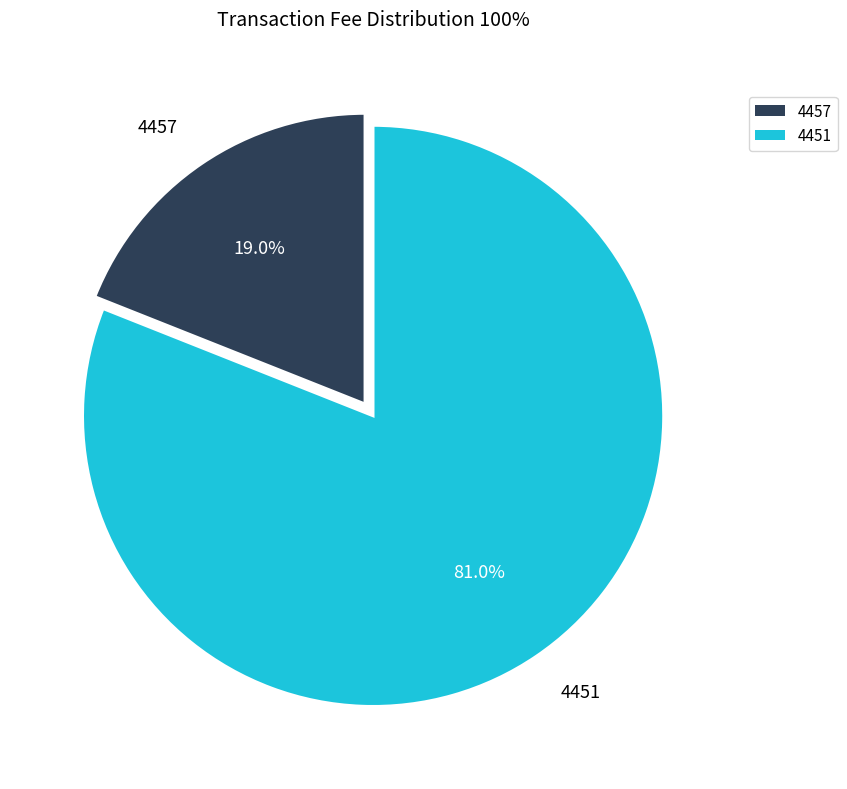

Which slice represents more than half of the pie?

4451